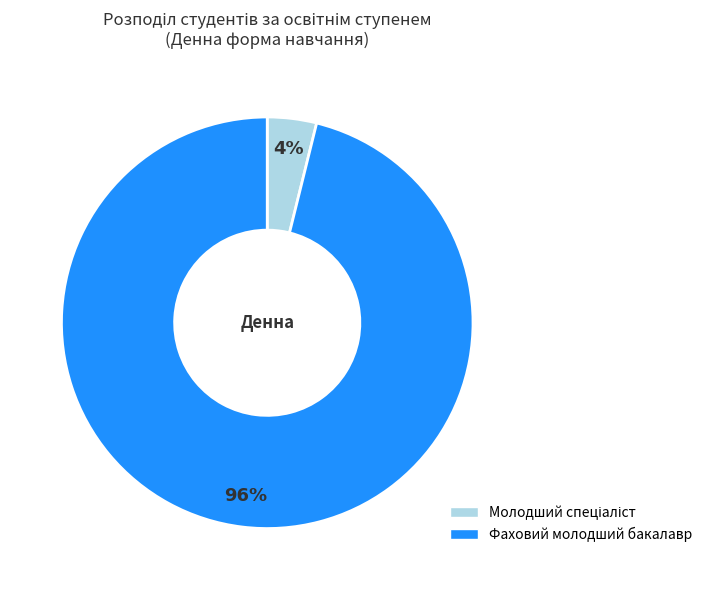

The Фаховий молодший бакалавр slice represents 86% of the pie. True or false?

False